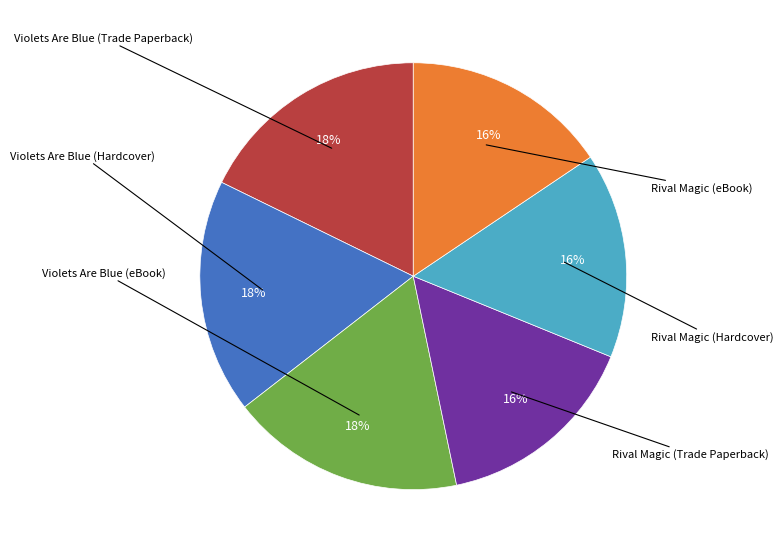

To the nearest percent, what is the difference between the largest and smallest slice percentages?

2%